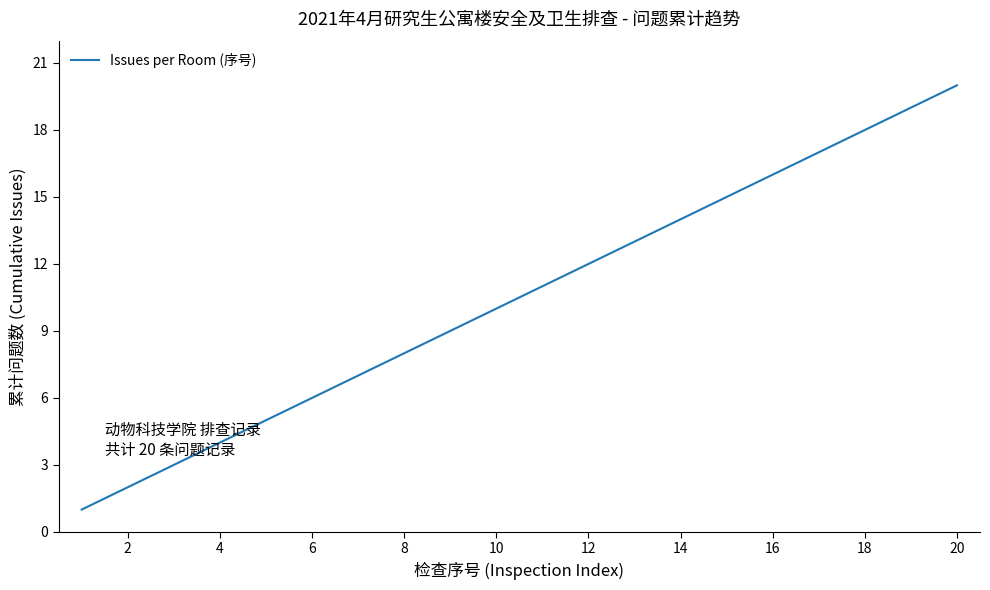

What is the maximum value shown in the chart?

20